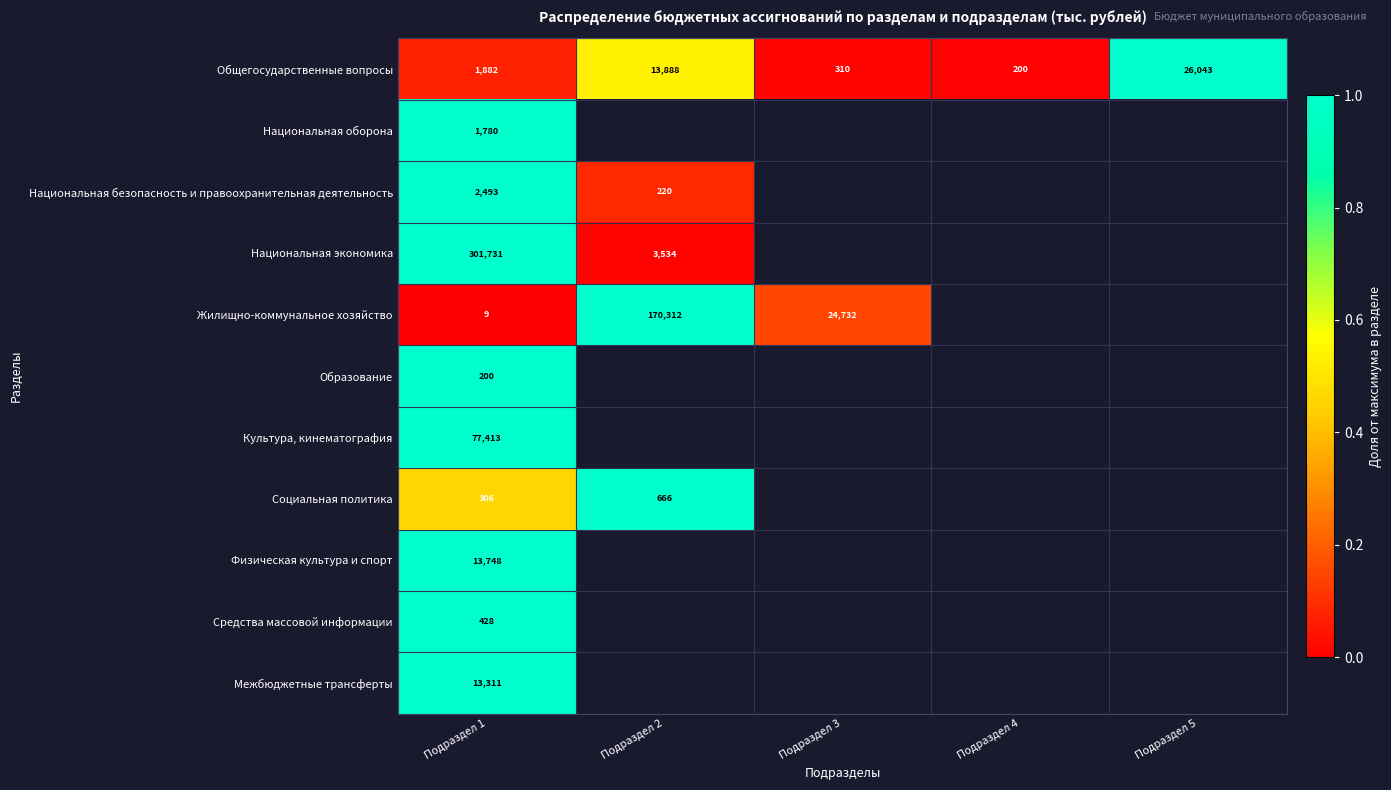

Rank the series at Подраздел 1 from highest to lowest value.

Национальная экономика, Культура, кинематография, Физическая культура и спорт, Межбюджетные трансферты, Национальная безопасность и правоохранительная деятельность, Общегосударственные вопросы, Национальная оборона, Средства массовой информации, Социальная политика, Образование, Жилищно-коммунальное хозяйство